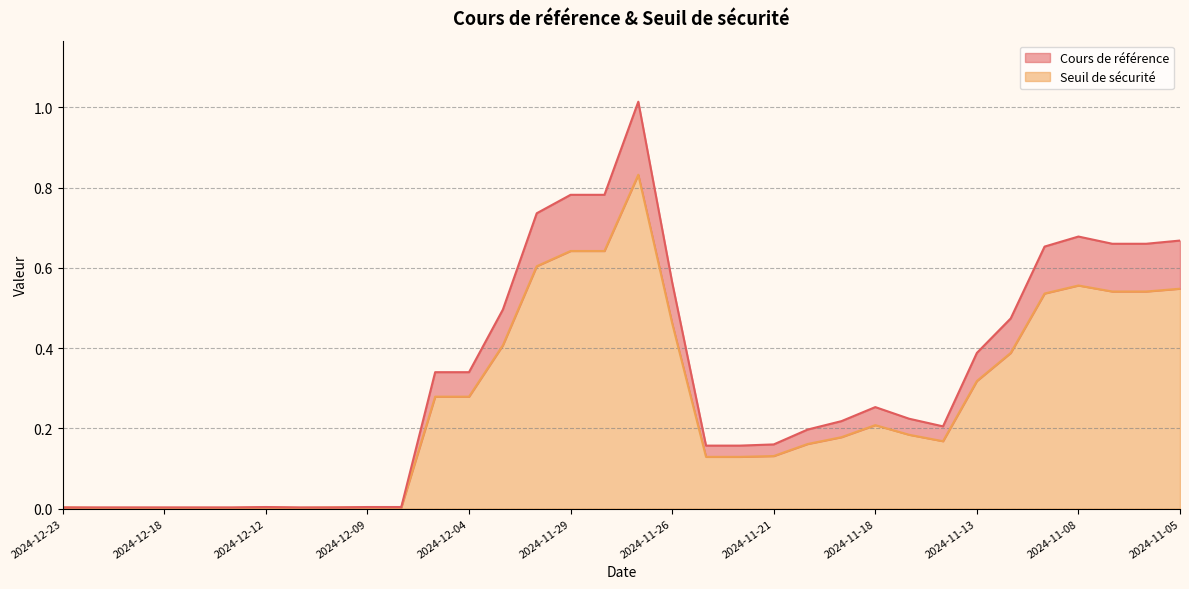

Reading right to left, what are all the values shown in this chart?

Cours de référence: 2024-11-05=0.7	2024-11-06=0.7	2024-11-07=0.7	2024-11-08=0.7	2024-11-11=0.7	2024-11-12=0.5	2024-11-13=0.4	2024-11-14=0.2	2024-11-15=0.2	2024-11-18=0.3	2024-11-19=0.2	2024-11-20=0.2	2024-11-21=0.2	2024-11-22=0.2	2024-11-25=0.2	2024-11-26=0.6	2024-11-27=1.0	2024-11-28=0.8	2024-11-29=0.8	2024-12-02=0.7	2024-12-03=0.5	2024-12-04=0.3	2024-12-05=0.3	2024-12-06=0.0	2024-12-09=0.0	2024-12-10=0.0	2024-12-11=0.0	2024-12-12=0.0	2024-12-16=0.0	2024-12-17=0.0	2024-12-18=0.0	2024-12-19=0.0	2024-12-20=0.0	2024-12-23=0.0
Seuil de sécurité: 2024-11-05=0.5	2024-11-06=0.5	2024-11-07=0.5	2024-11-08=0.6	2024-11-11=0.5	2024-11-12=0.4	2024-11-13=0.3	2024-11-14=0.2	2024-11-15=0.2	2024-11-18=0.2	2024-11-19=0.2	2024-11-20=0.2	2024-11-21=0.1	2024-11-22=0.1	2024-11-25=0.1	2024-11-26=0.5	2024-11-27=0.8	2024-11-28=0.6	2024-11-29=0.6	2024-12-02=0.6	2024-12-03=0.4	2024-12-04=0.3	2024-12-05=0.3	2024-12-06=0.0	2024-12-09=0.0	2024-12-10=0.0	2024-12-11=0.0	2024-12-12=0.0	2024-12-16=0.0	2024-12-17=0.0	2024-12-18=0.0	2024-12-19=0.0	2024-12-20=0.0	2024-12-23=0.0